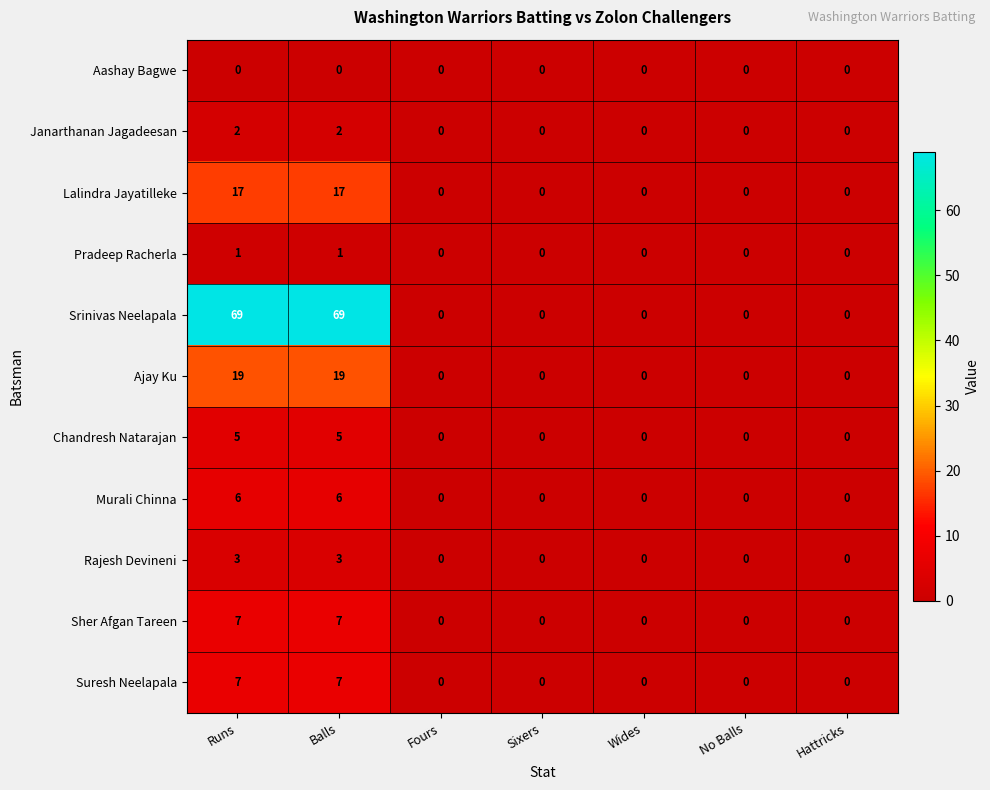

What is the maximum value shown in the chart?

69